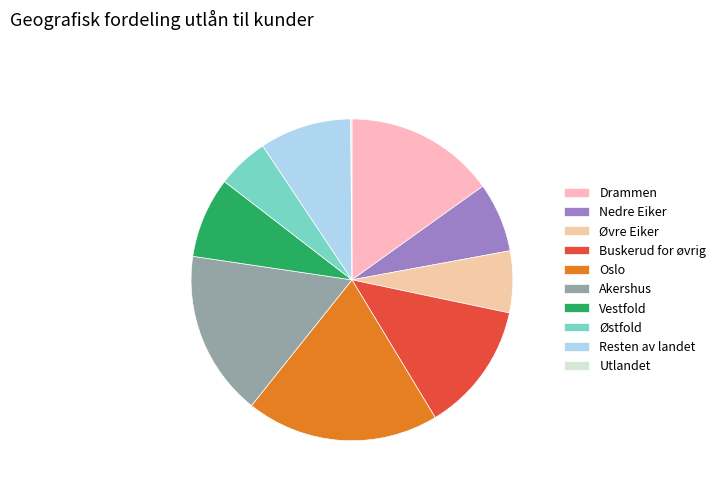

To the nearest percent, what percentage of the pie is Østfold?

5%